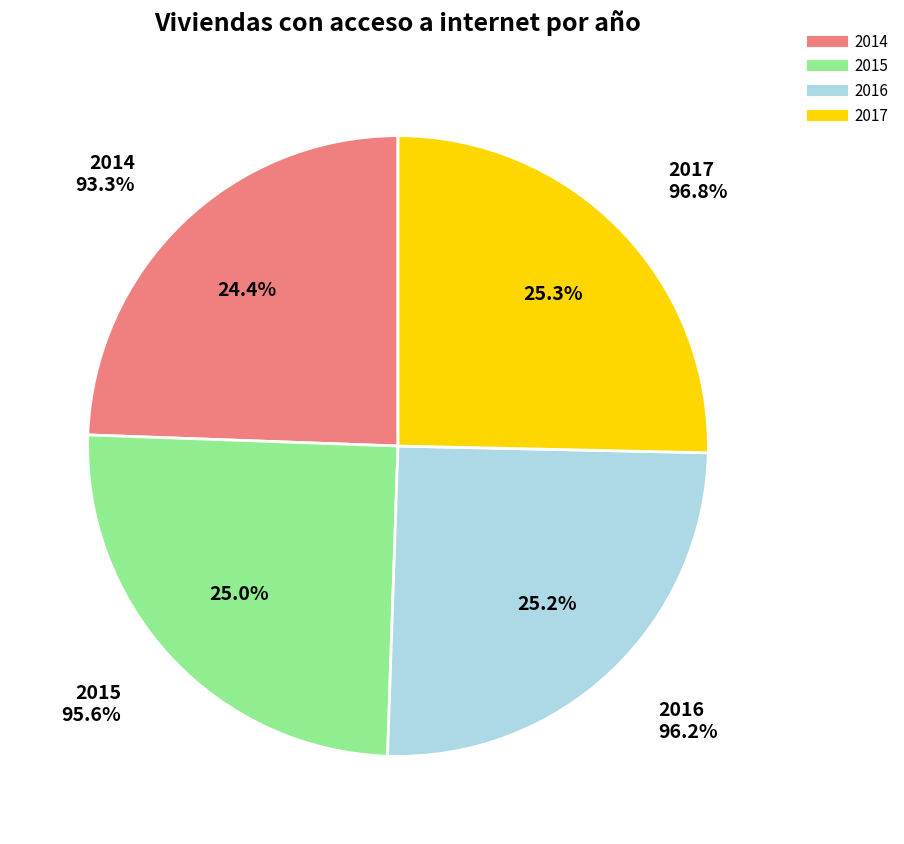

Combined, what portion of the pie is 2014 and 2015?

49.5%